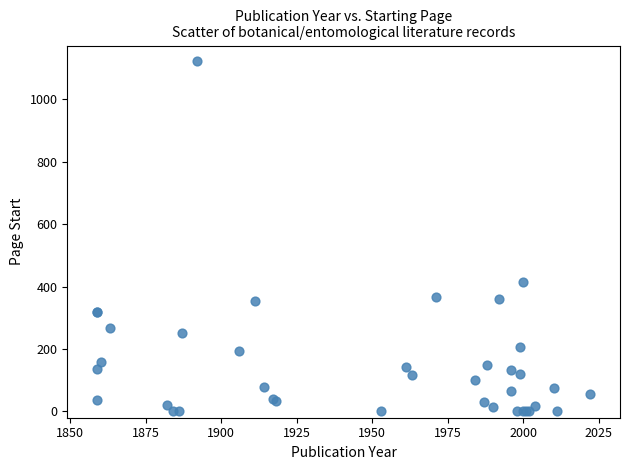

What Y value in the scatter plot is closest to 561?

415